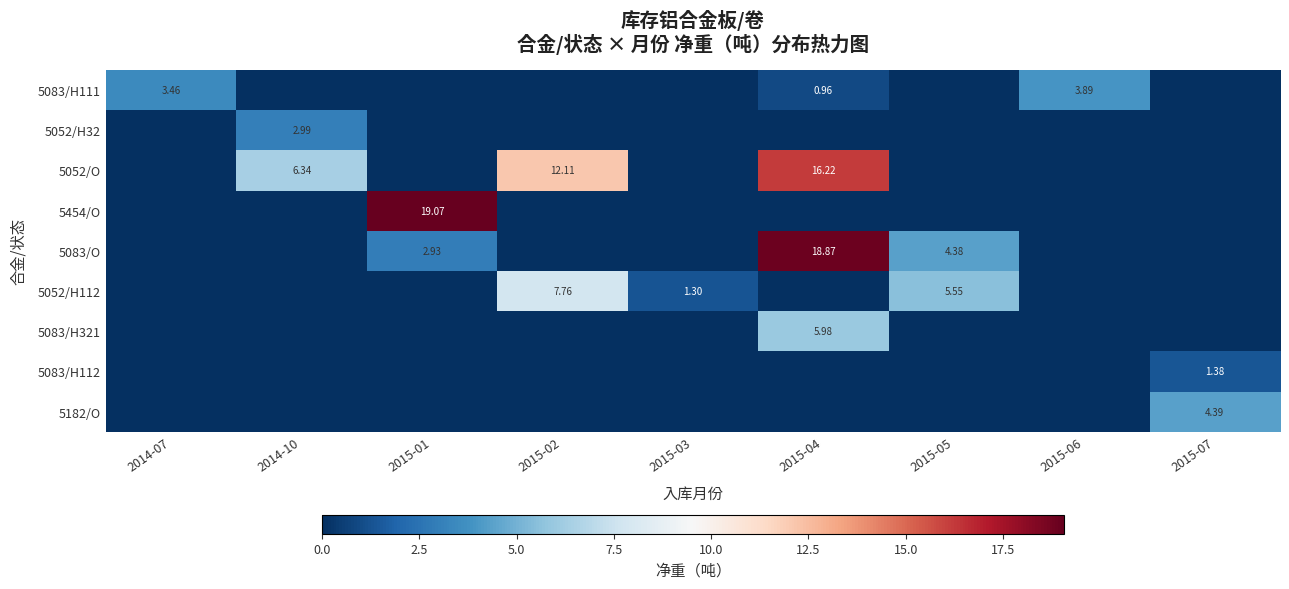

How many data points in 5083/H112 are above 0?

1